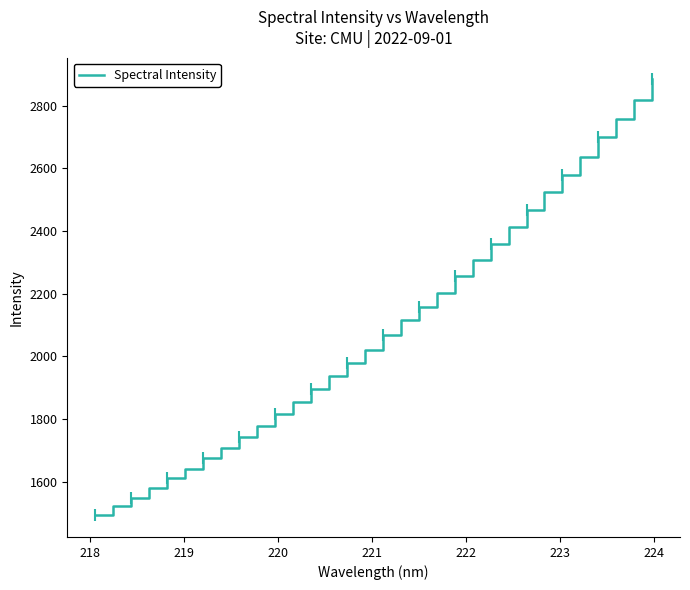

What is the greatest value displayed?

2883.1